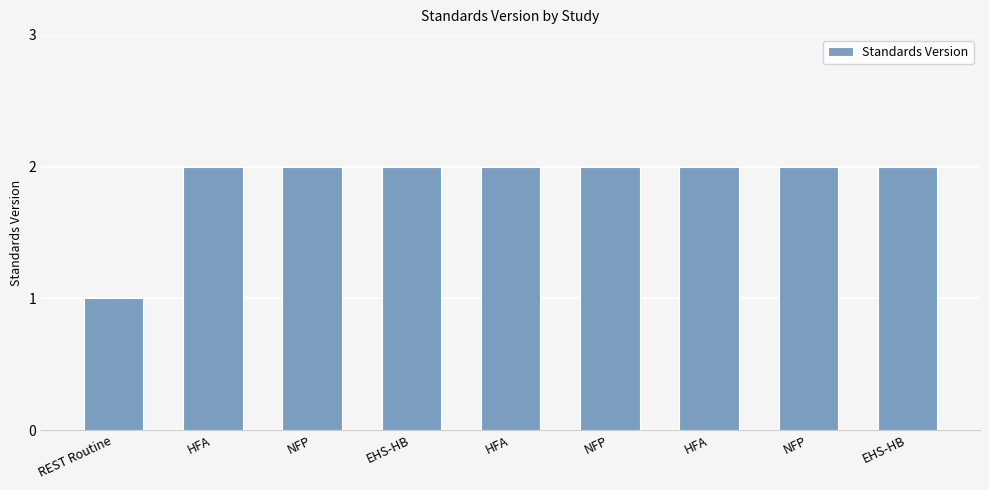

What is the value of the 8th bar from the left?

2